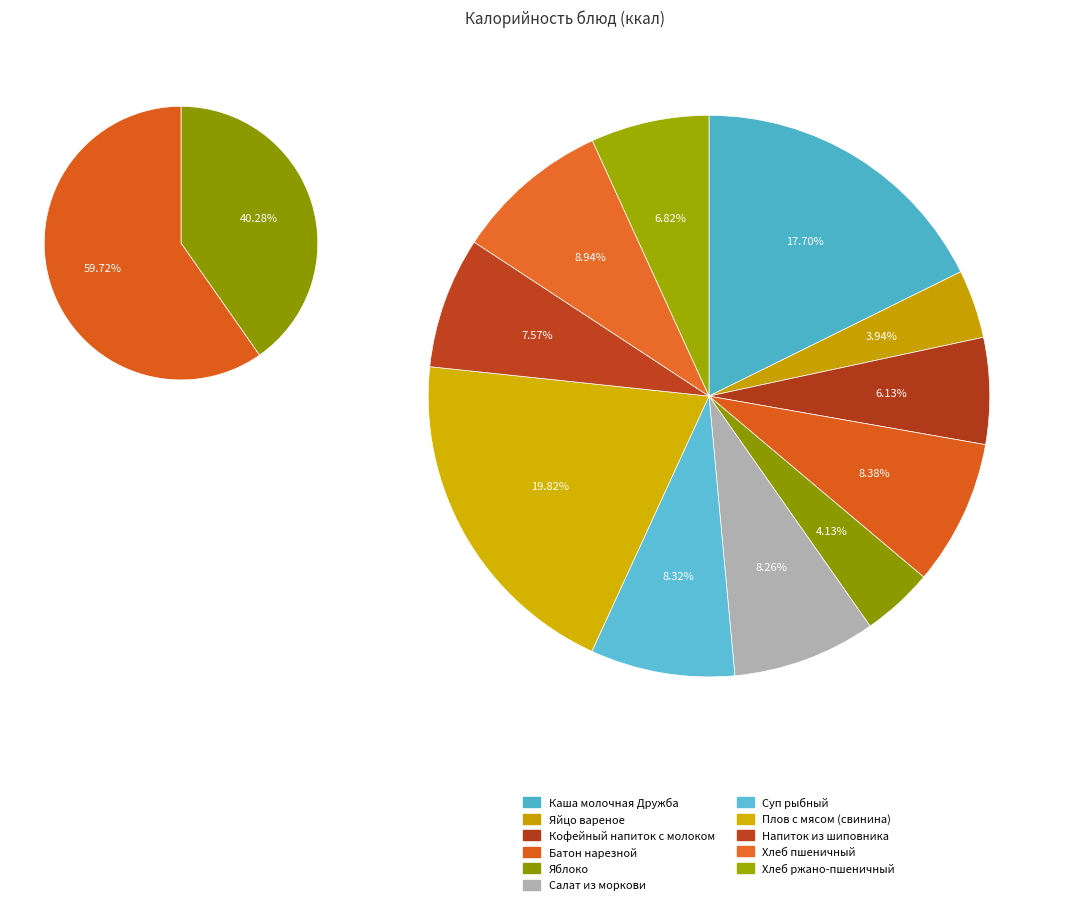

What is the change in value from Яйцо вареное to Батон нарезной?

+71